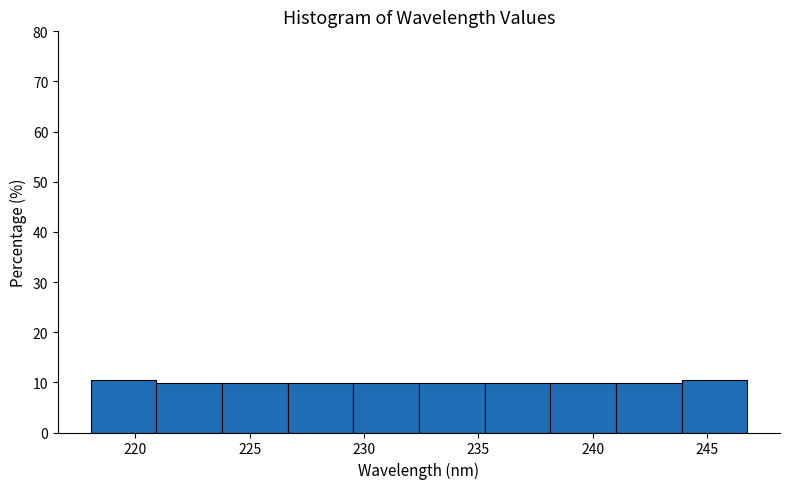

How tall is the bar that spans 226.5 to 229.5 on the x-axis? Neither the bar edges nor the heights are printed on the chart, so give them approximately, as read against the axes.

10